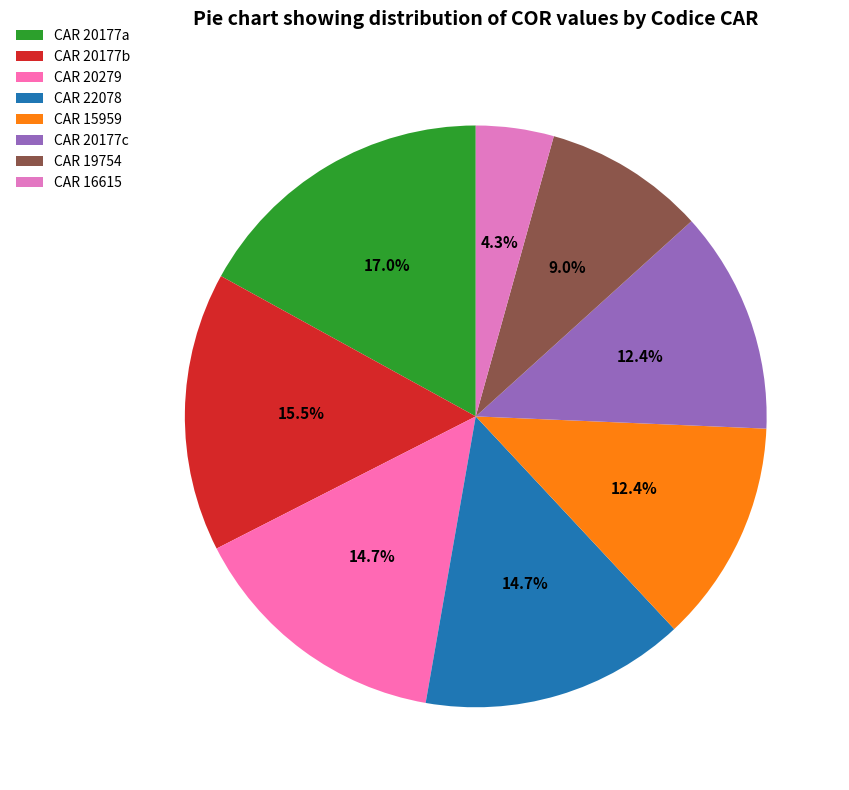

To the nearest percent, what is the average slice percentage?

12%